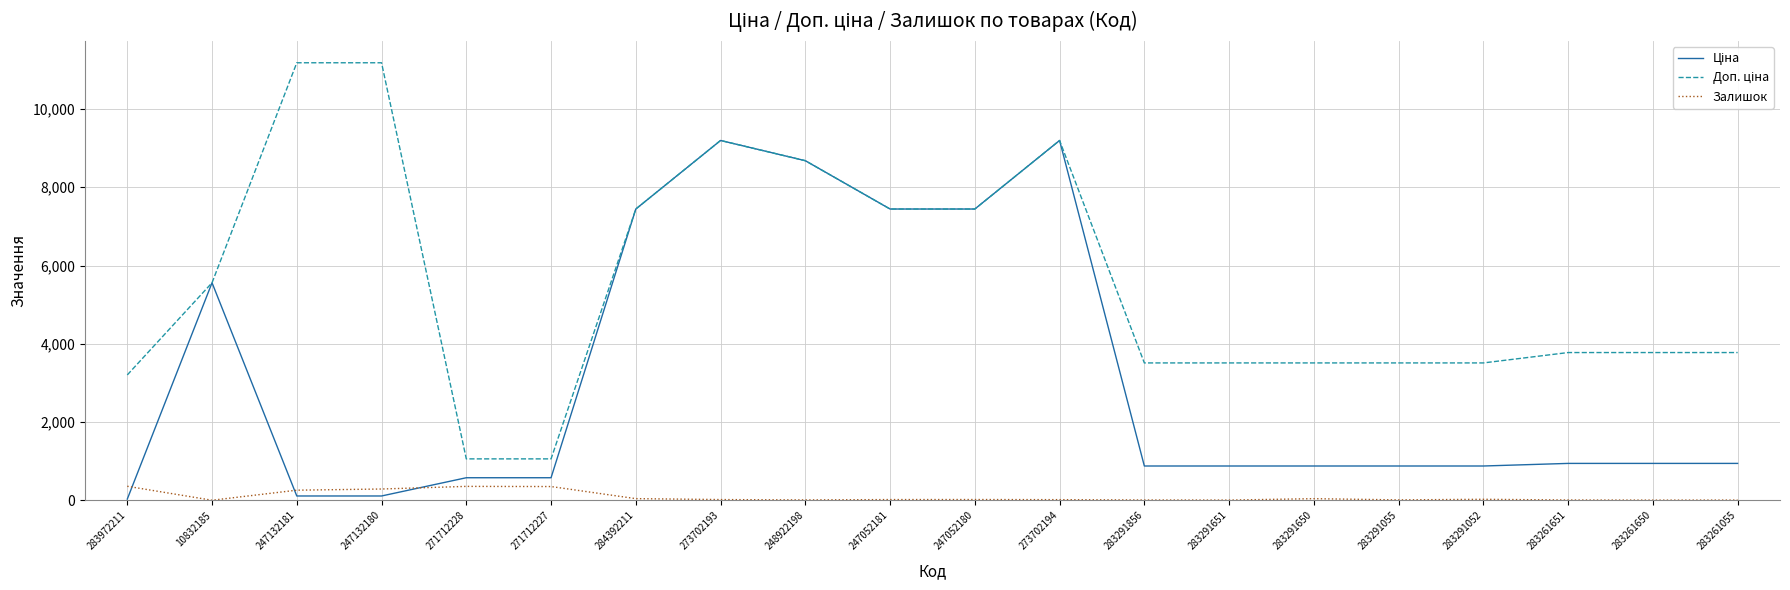

What is the greatest value displayed?

11182.0